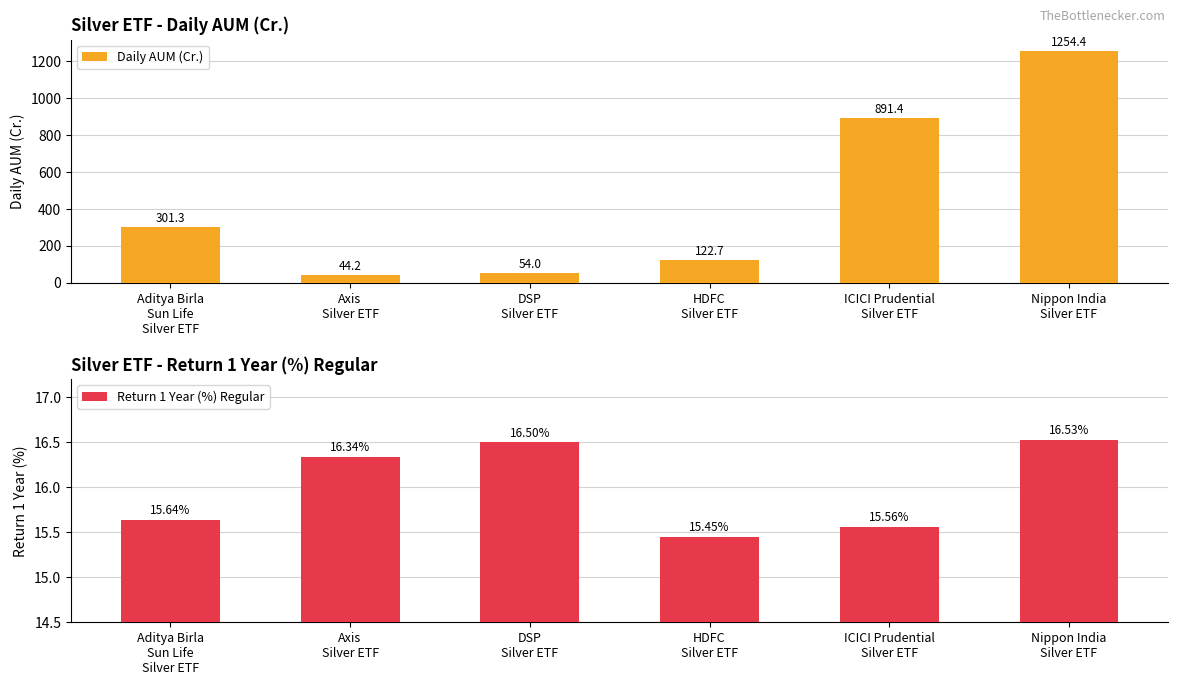

What is the value of the Return 1 Year (%) Regular bar at the 2nd from the left?

16.3